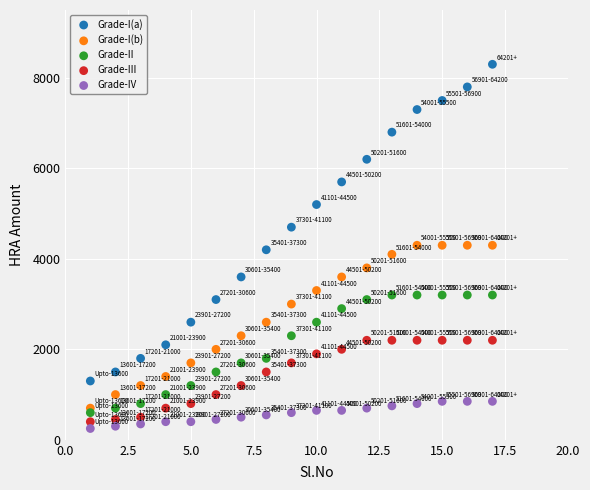

Which series reaches the maximum Y coordinate?

Grade-I(a)